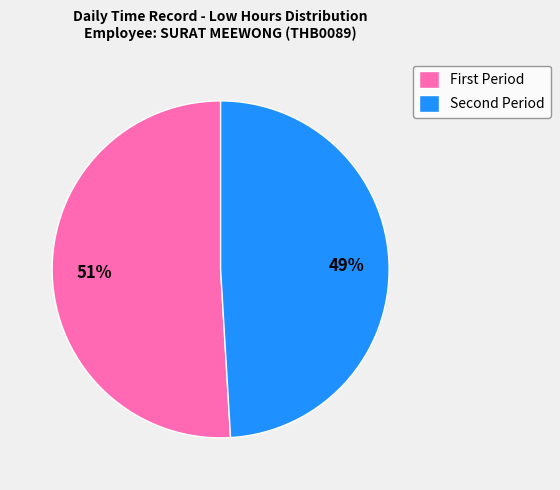

What is the smallest slice in the pie chart?

Second Period